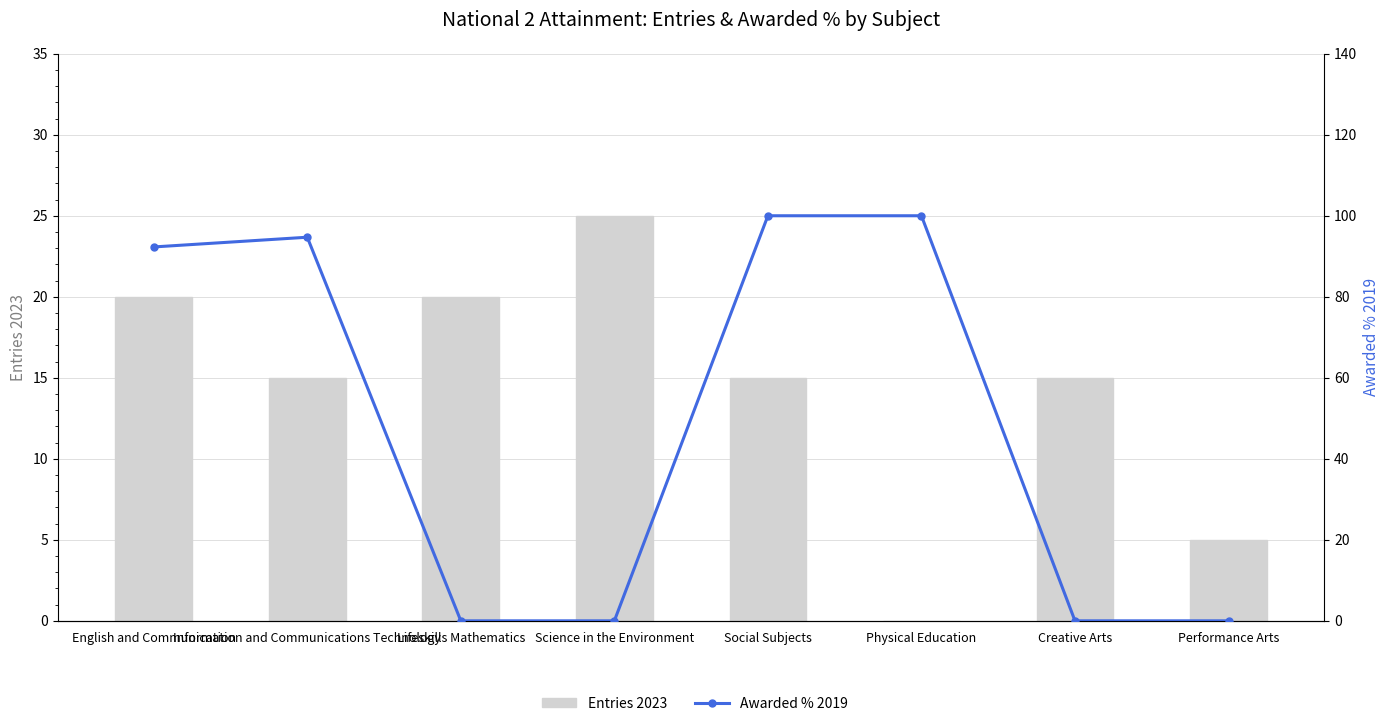

At Lifeskills Mathematics, list the series in order from smallest to largest.

Awarded % 2019, Entries 2023